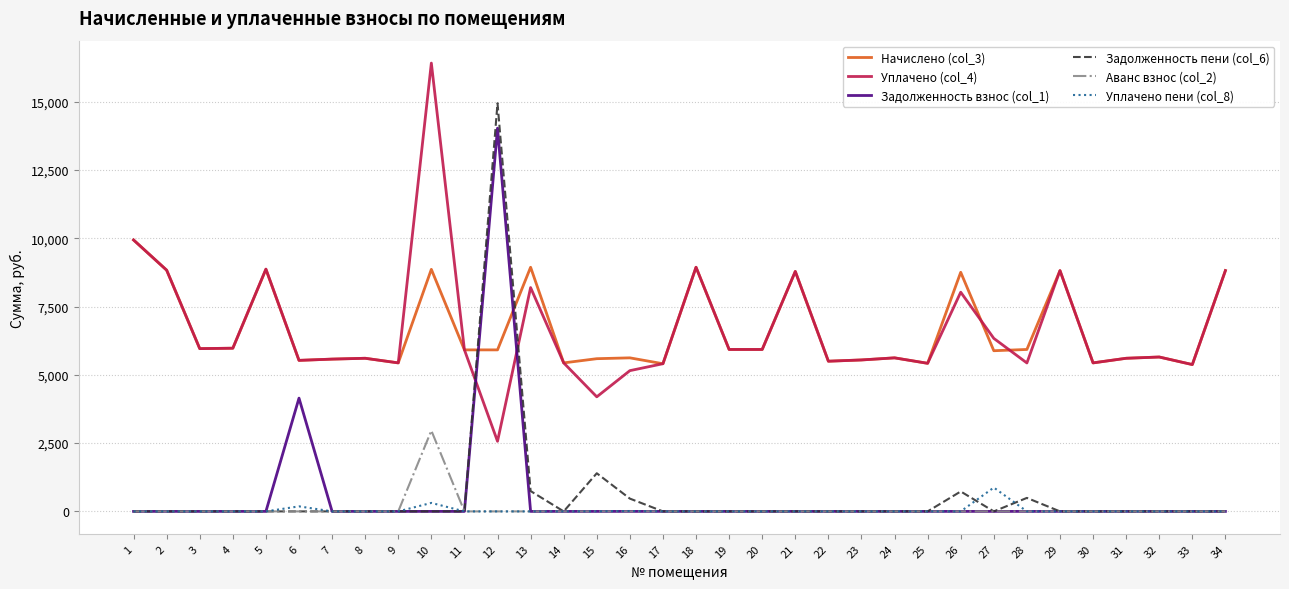

What are all the series names shown in the legend?

Начислено (col_3), Уплачено (col_4), Задолженность взнос (col_1), Задолженность пени (col_6), Аванс взнос (col_2), Уплачено пени (col_8)